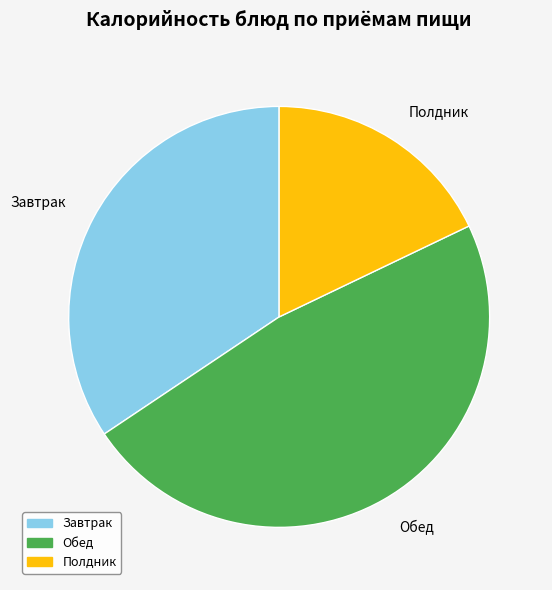

Does any single category account for the majority?

No